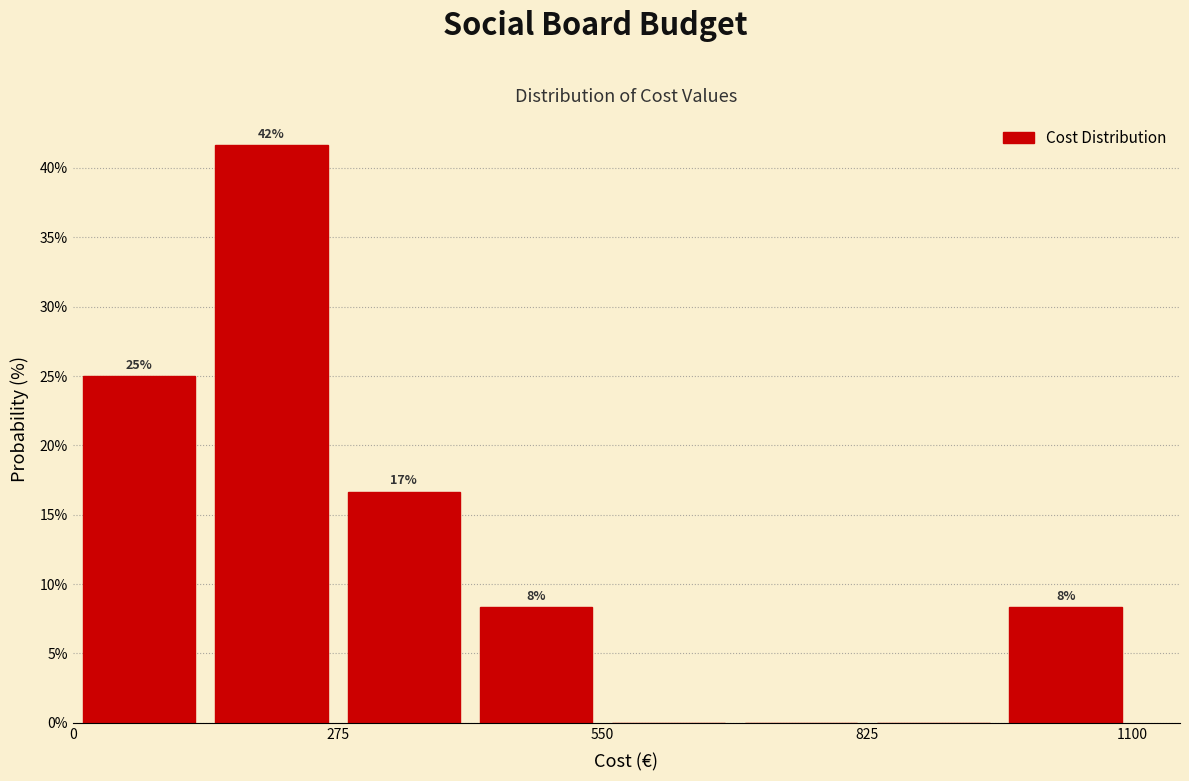

Read against the x-axis, roughly where is the centre of the tallest bar?

200